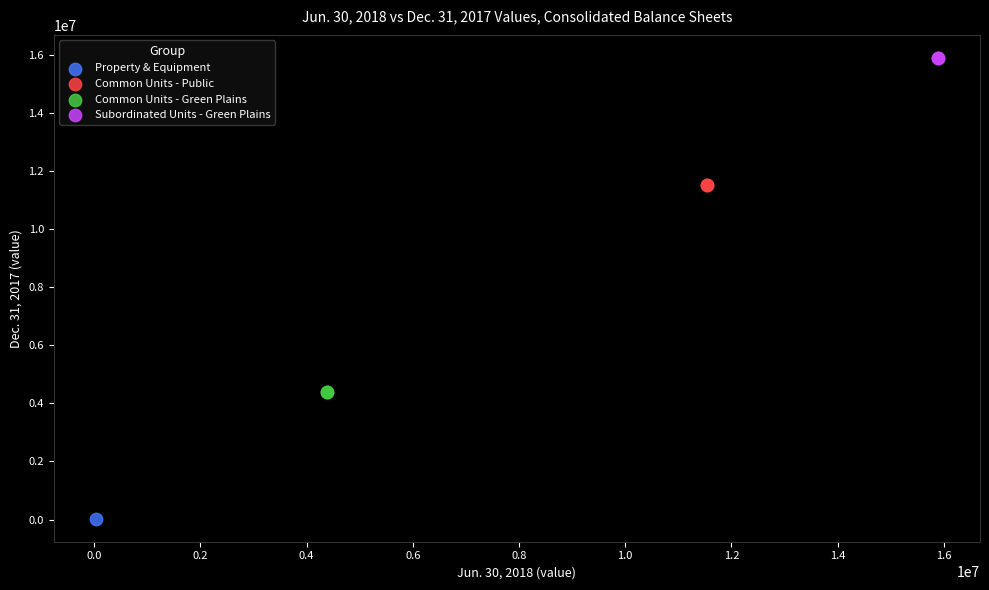

What are all the series names shown in the legend?

Property & Equipment, Common Units - Public, Common Units - Green Plains, Subordinated Units - Green Plains